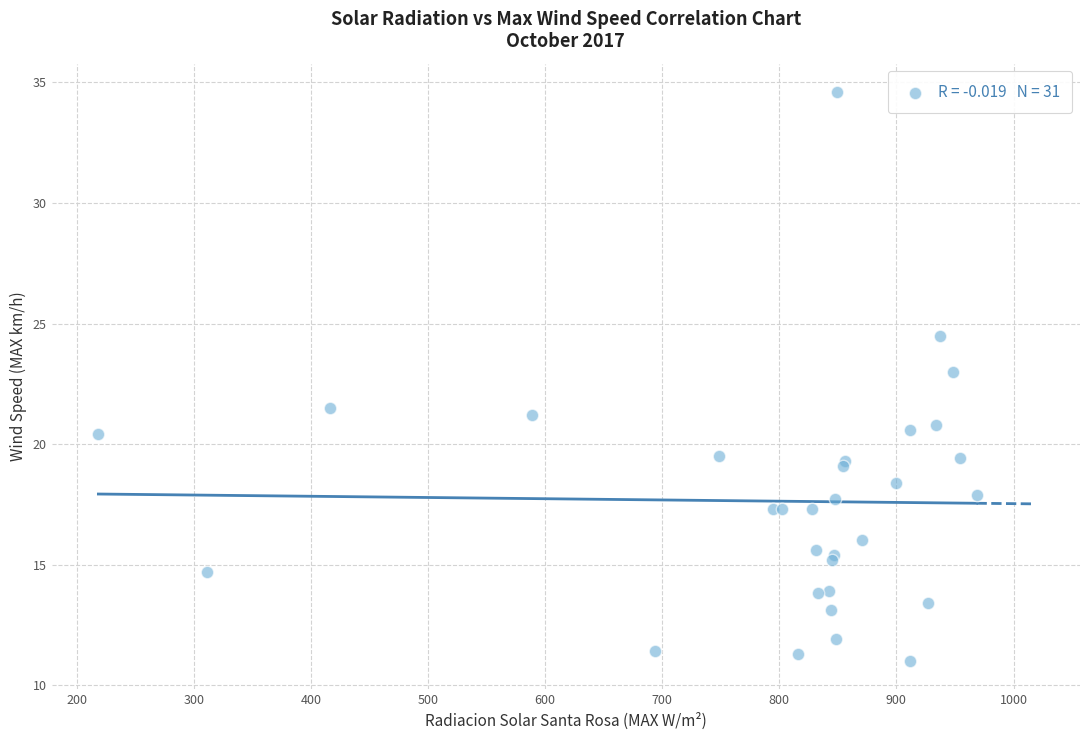

What Y value in the scatter plot is closest to 22?

21.5